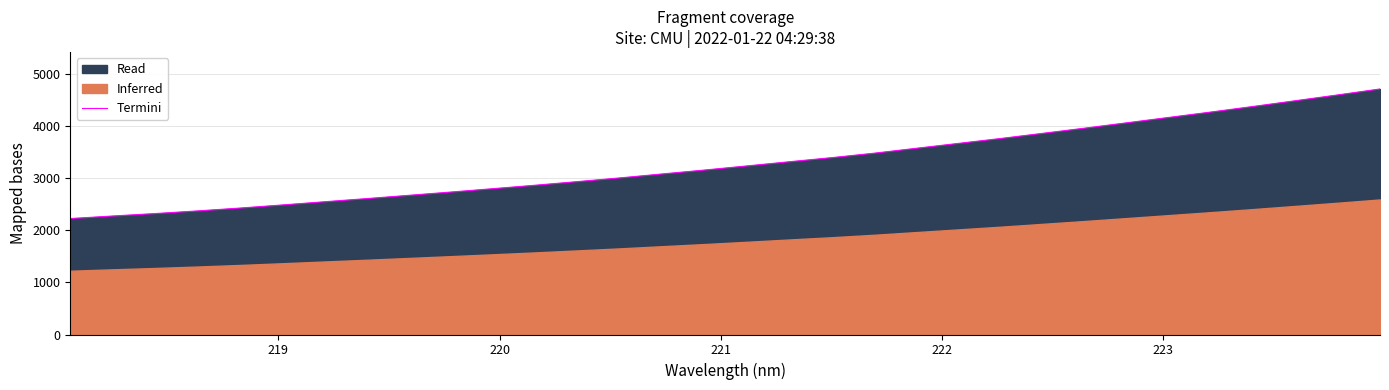

What is the maximum value for Termini?

4710.4